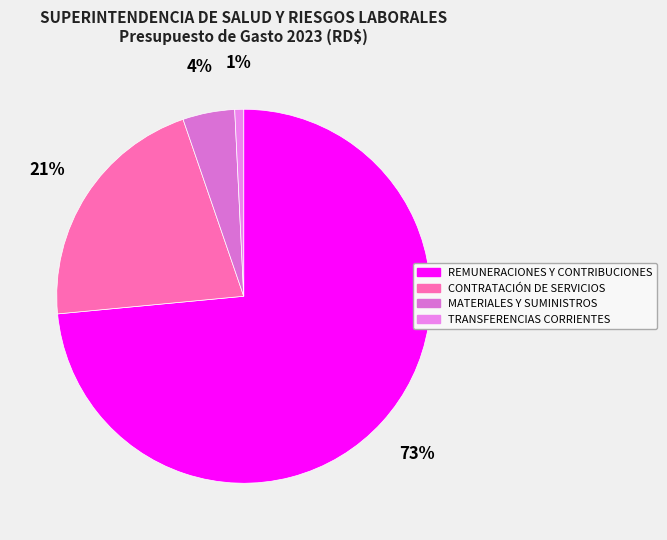

Which slice is the smallest?

TRANSFERENCIAS CORRIENTES